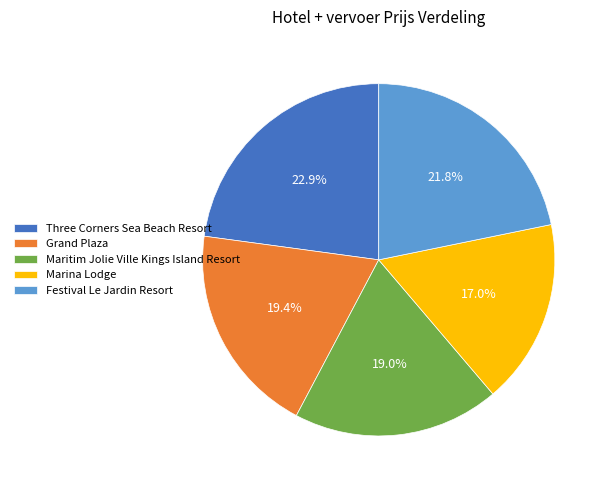

Is Festival Le Jardin Resort the majority of the pie?

No